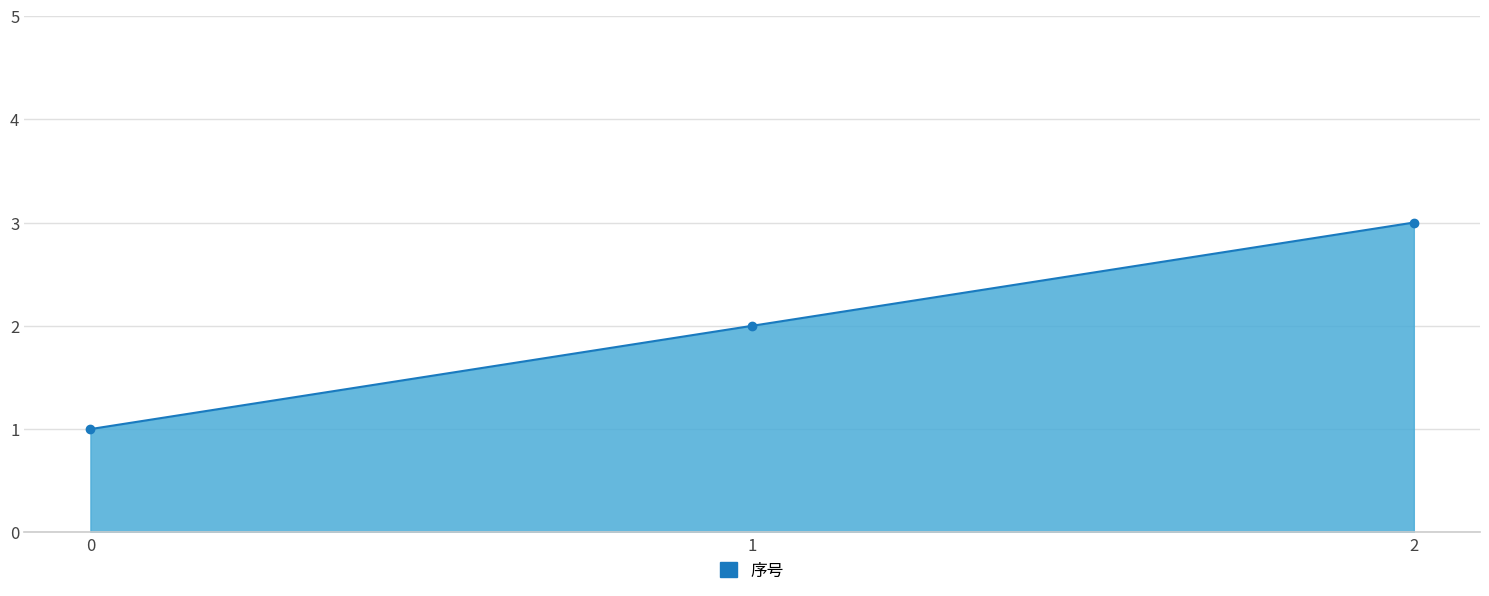

What is the average value?

2